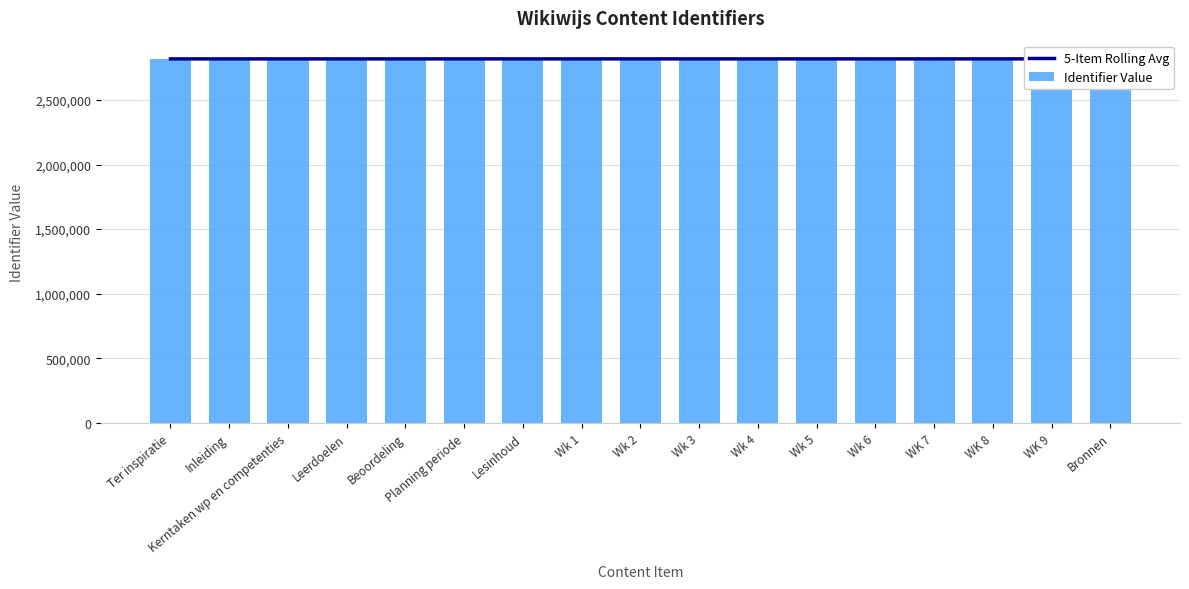

How many data points in Identifier Value are above 2817792?

8